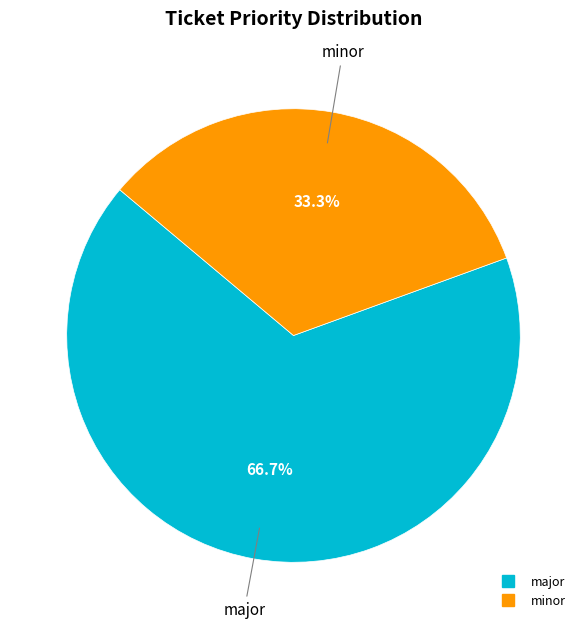

The minor slice represents 46% of the pie. True or false?

False